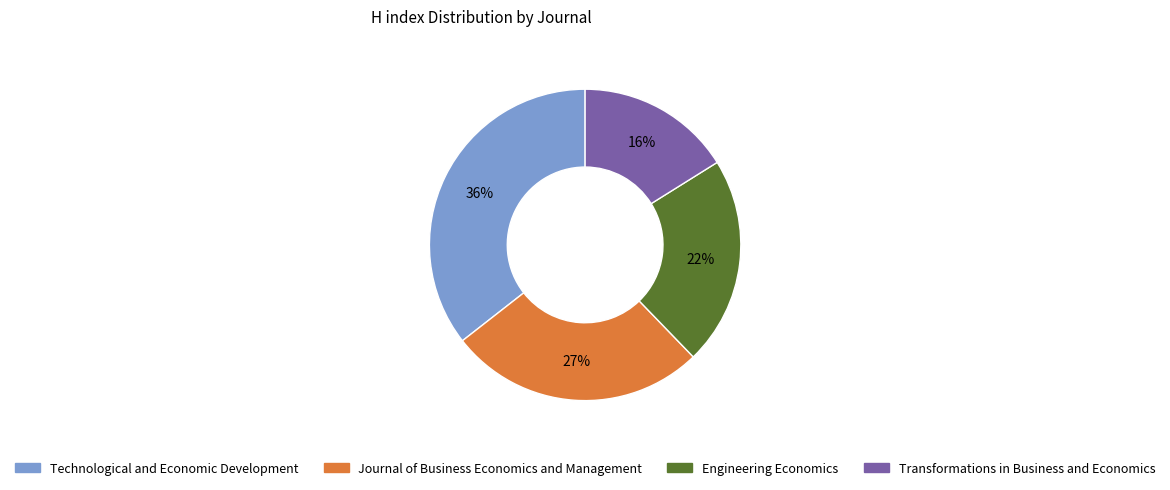

Is it true that Engineering Economics is 9% of the pie?

False